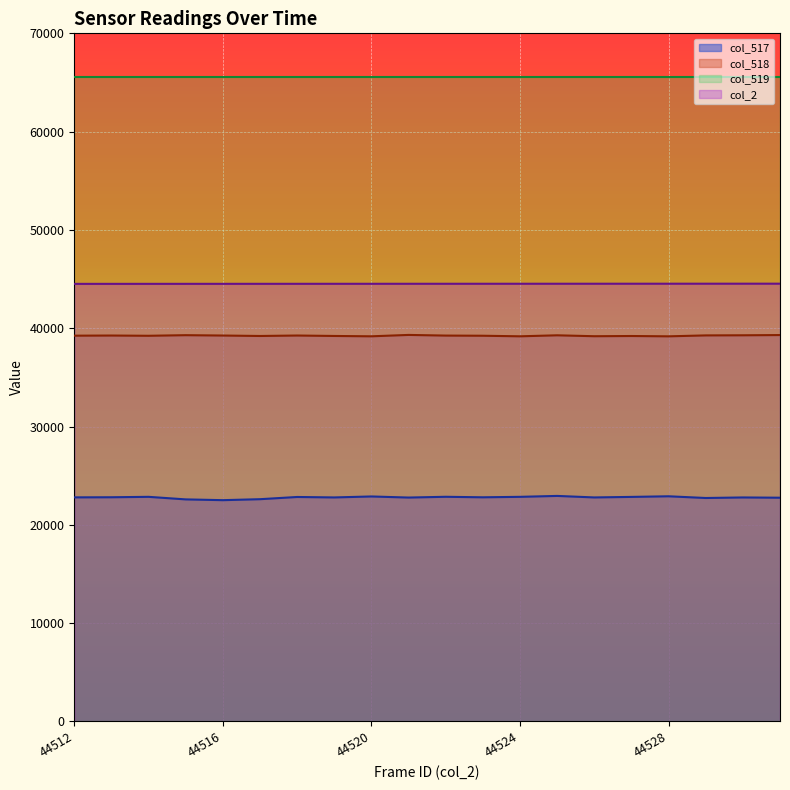

At which category is the sum across all series the highest?

44525